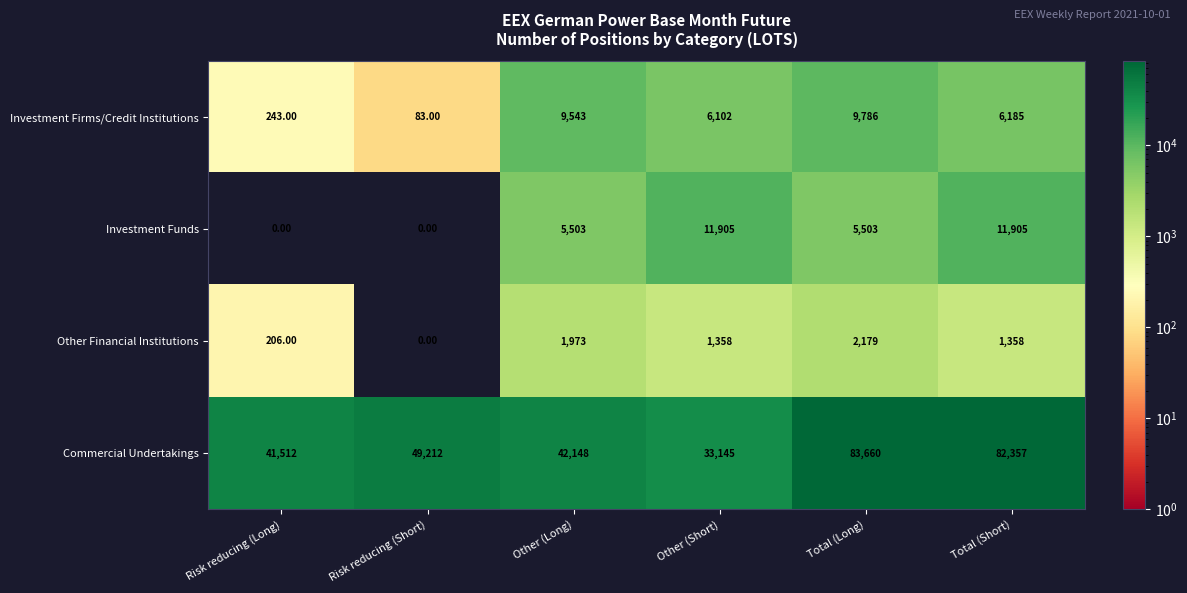

What is the difference between the highest and lowest values at Other (Short)?

31787